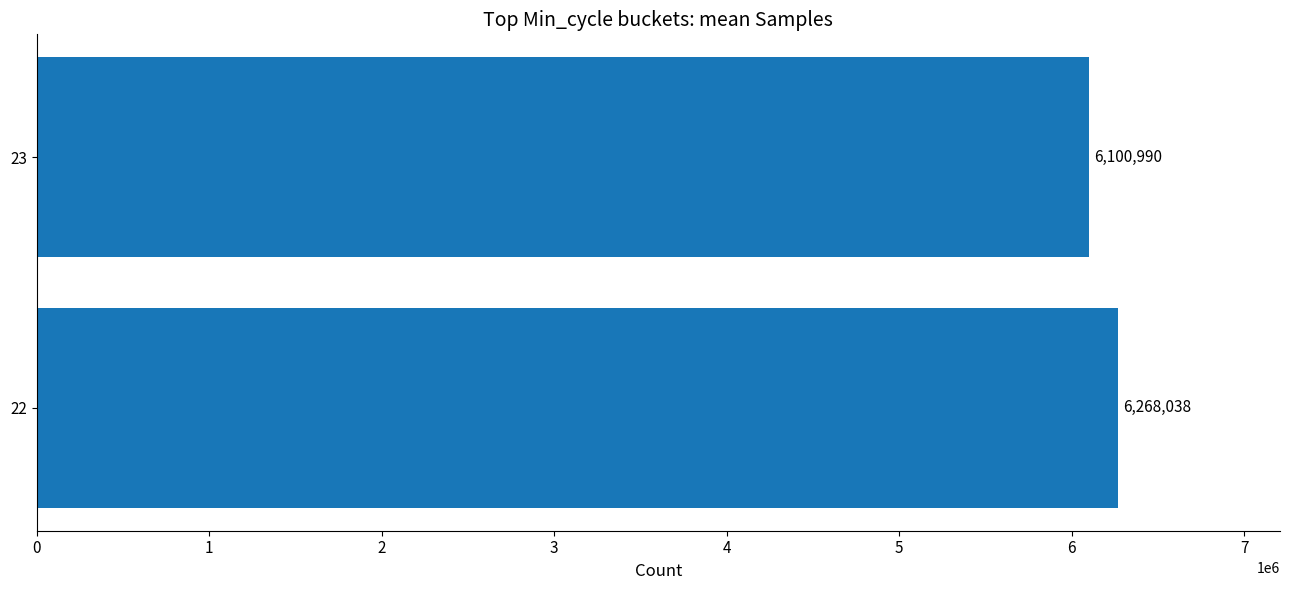

What is the sum of all values?

12369028